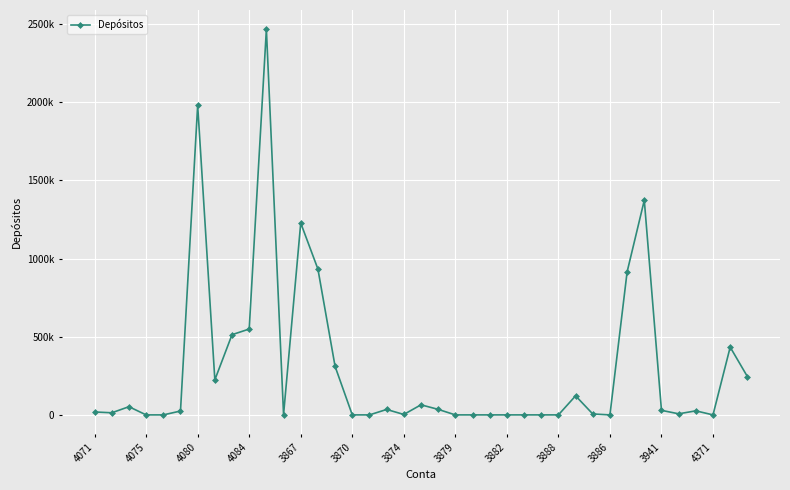

Is this an area chart (filled region under the line)?

No